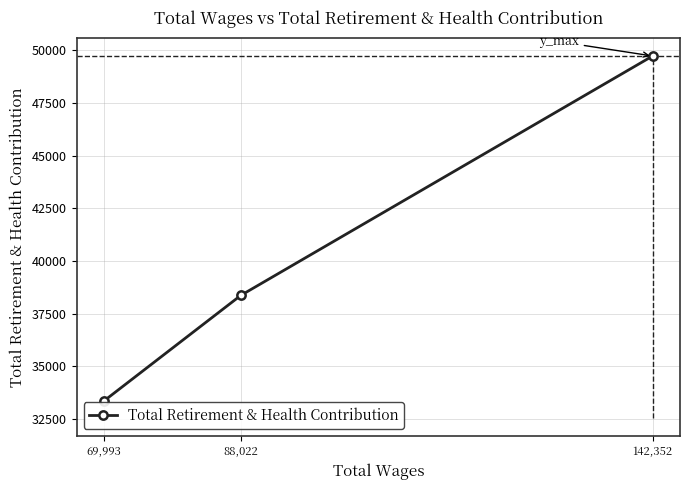

True or false: the data shows 16037 at 88,022.

False